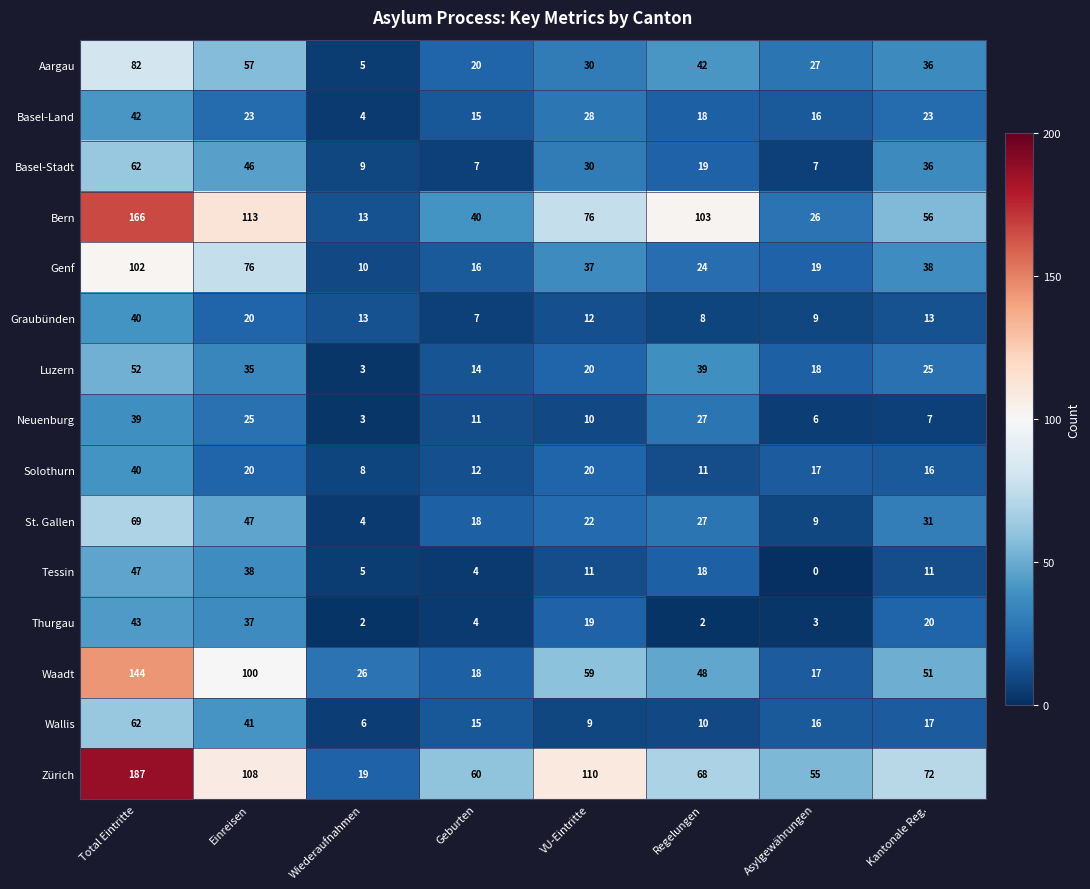

What is the difference between the Aargau values at Regelungen and Geburten?

22